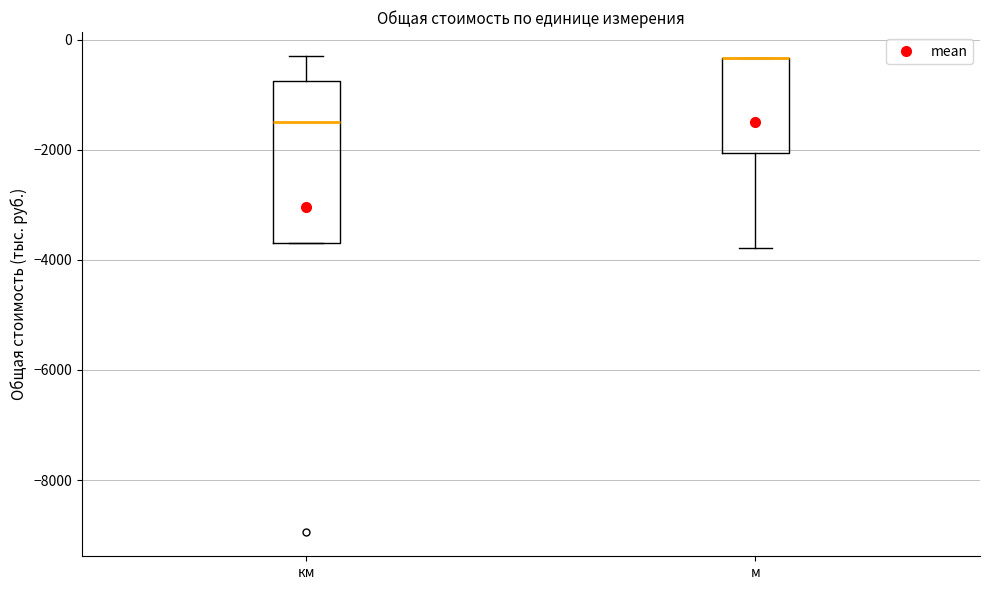

Where is the upper edge of the box for км on the y-axis? The values are not printed on the chart, so give them approximately, as read against the axis.

-800